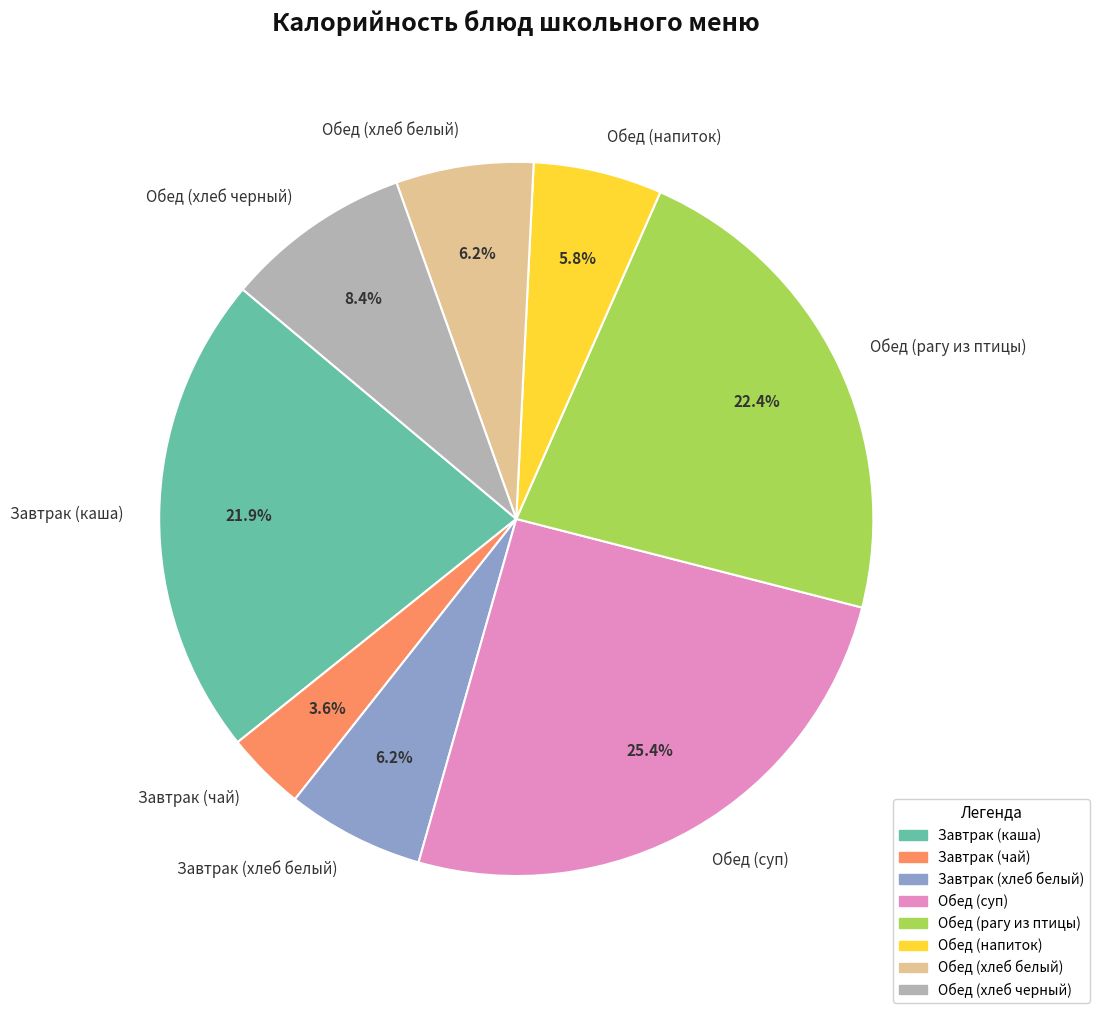

Which has a higher value, Обед (хлеб белый) or Завтрак (чай)?

Обед (хлеб белый)